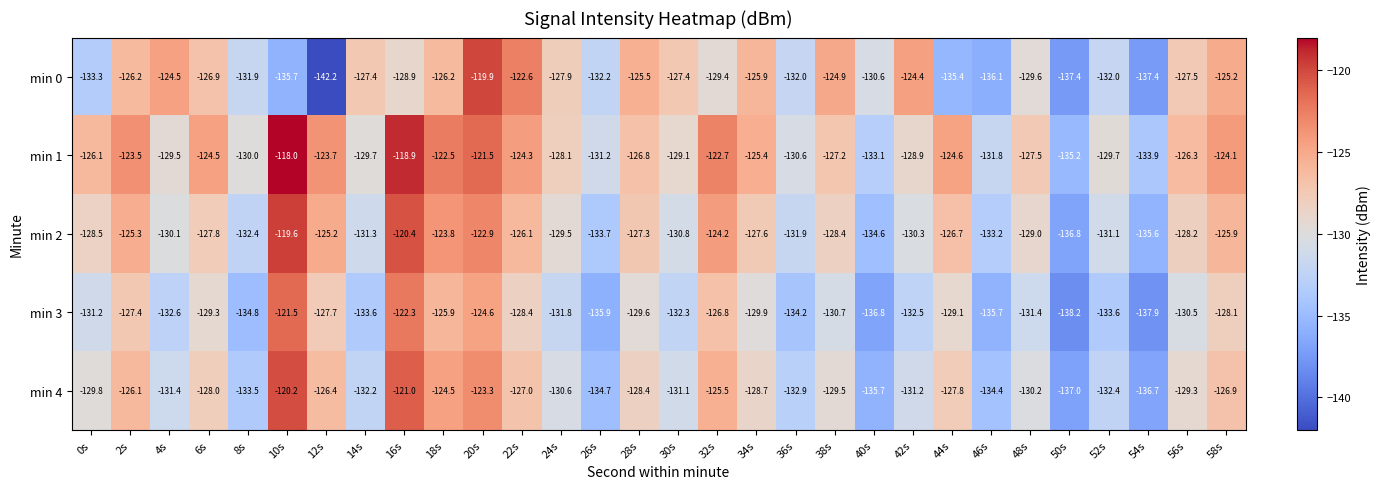

Is it true that min 4 equals -25.7 at 28s?

False